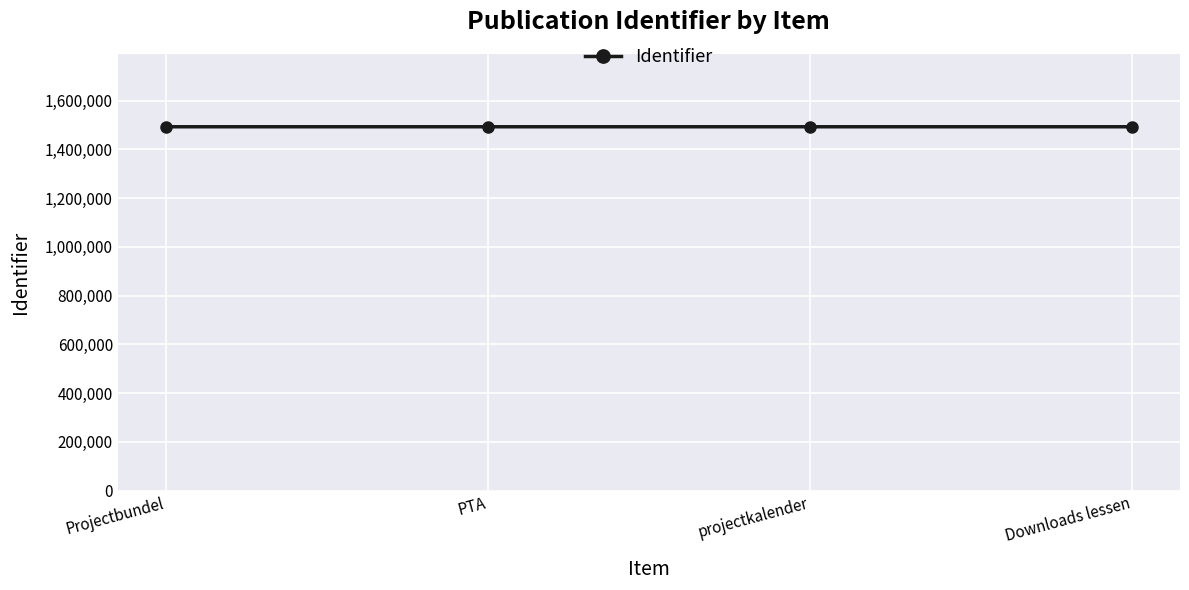

Is this an area chart (filled region under the line)?

No